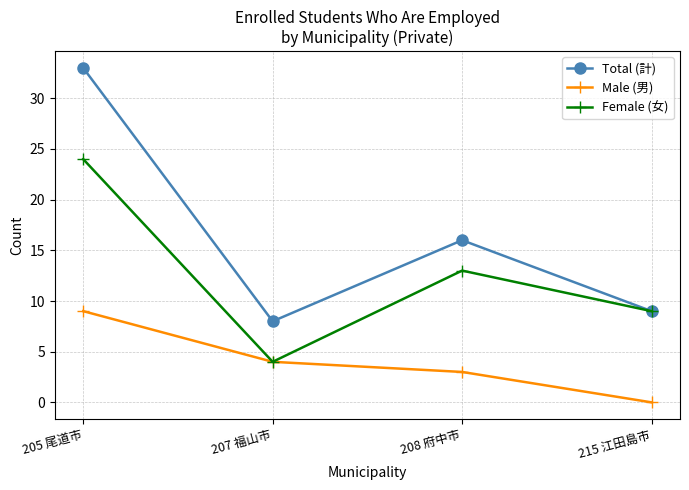

True or false: Total (計) and Male (男) intersect in this chart.

False